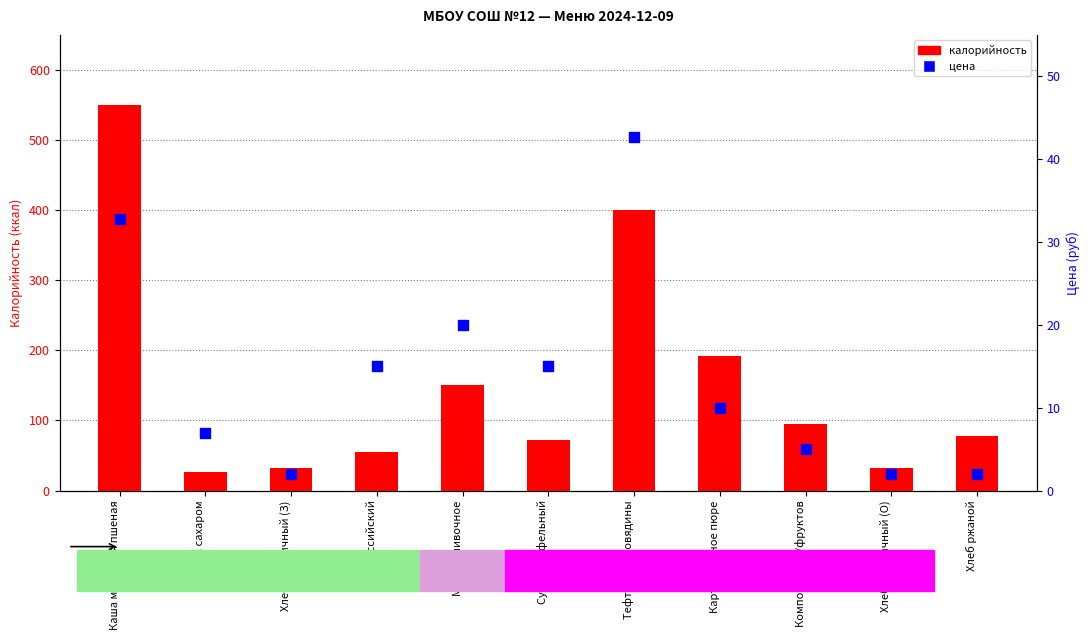

Which series has the widest spread of Y values?

калорийность